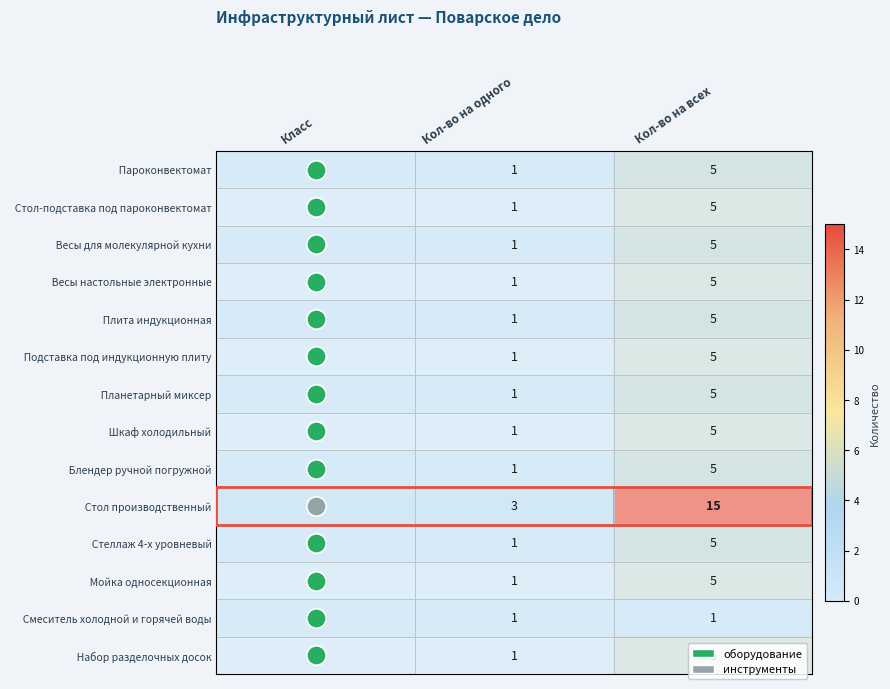

Rank the series by their maximum value, from highest to lowest.

Стол производственный, Пароконвектомат, Стол-подставка под пароконвектомат, Весы для молекулярной кухни, Весы настольные электронные, Плита индукционная, Подставка под индукционную плиту, Планетарный миксер, Шкаф холодильный, Блендер ручной погружной, Стеллаж 4-х уровневый, Мойка односекционная, Набор разделочных досок, Смеситель холодной и горячей воды